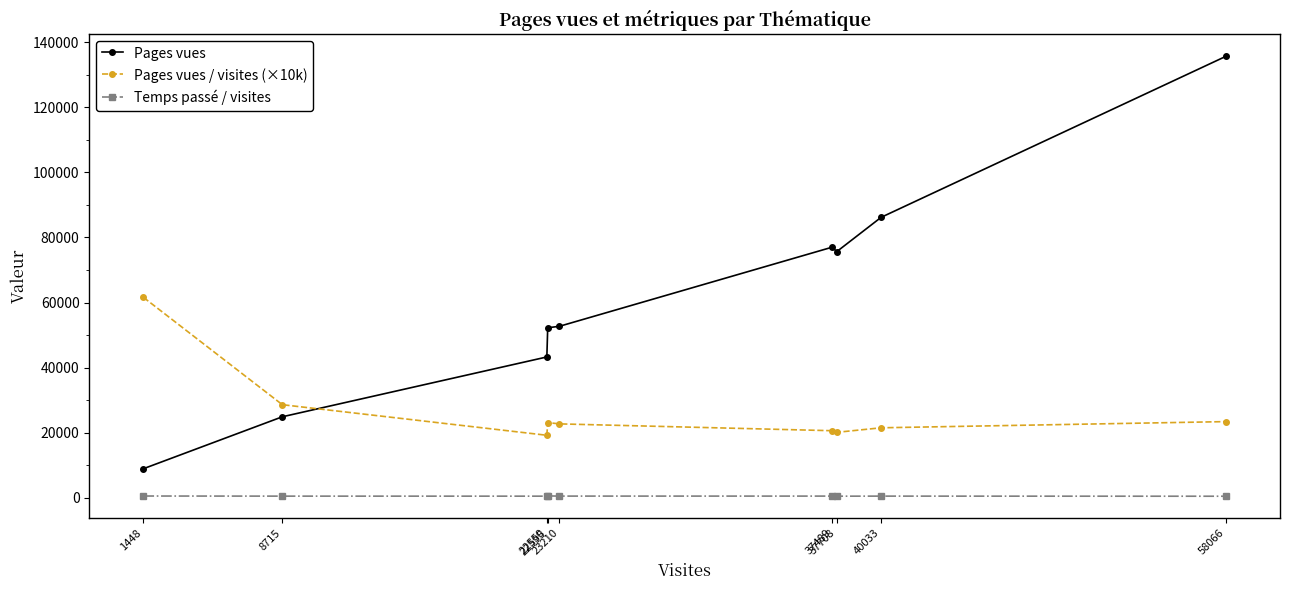

Is this an area chart (filled region under the line)?

No